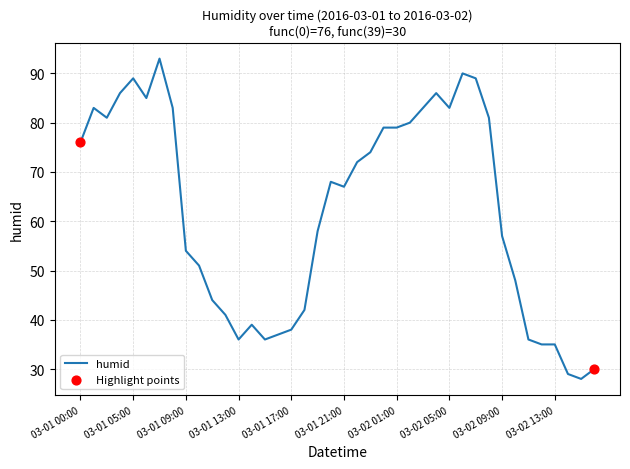

What is the maximum value shown in the chart?

93